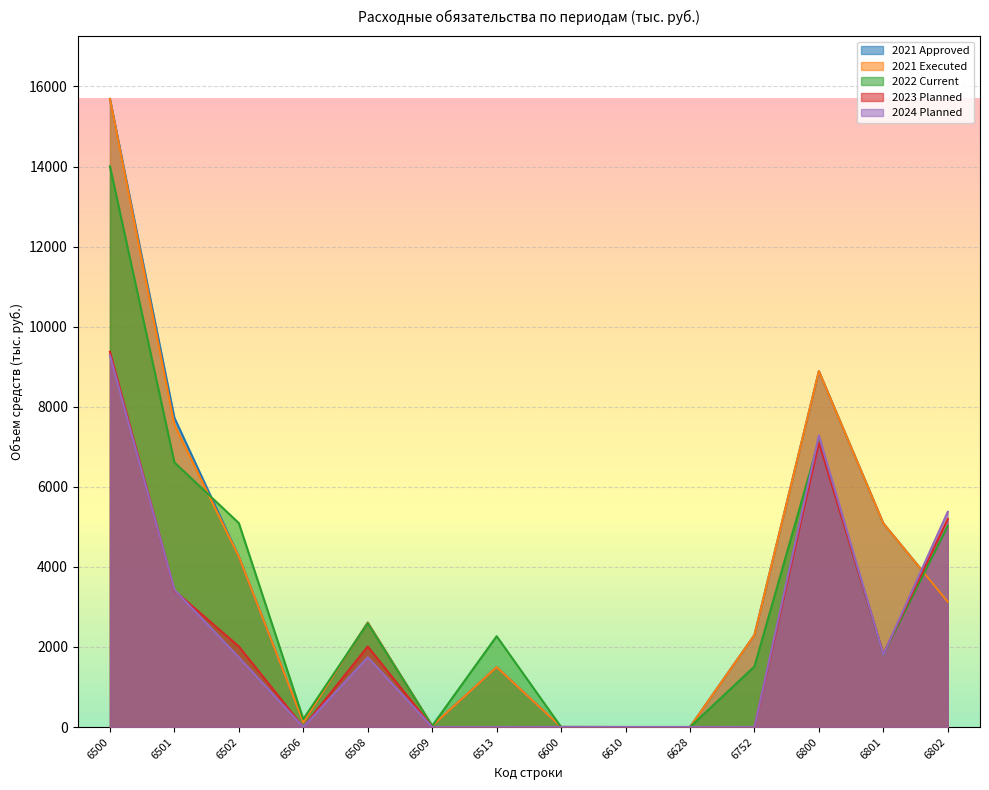

The 2021 Executed series shows 2.0 at 6600. True or false?

True